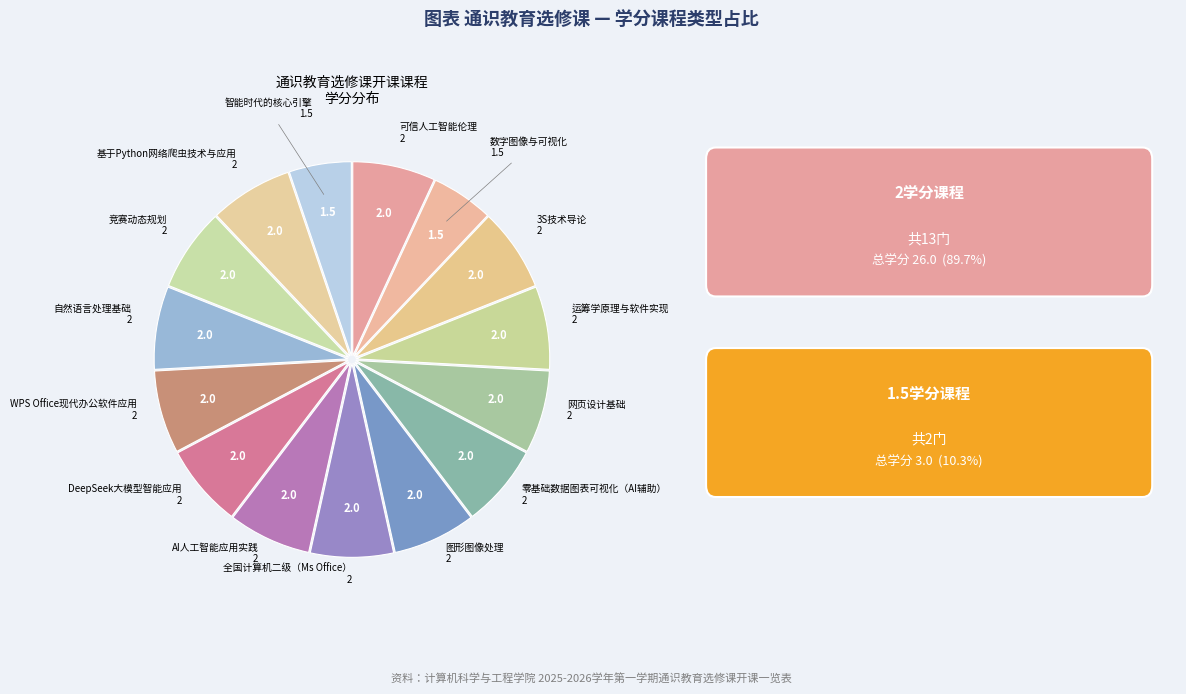

Which slice is the smallest?

数字图像与可视化